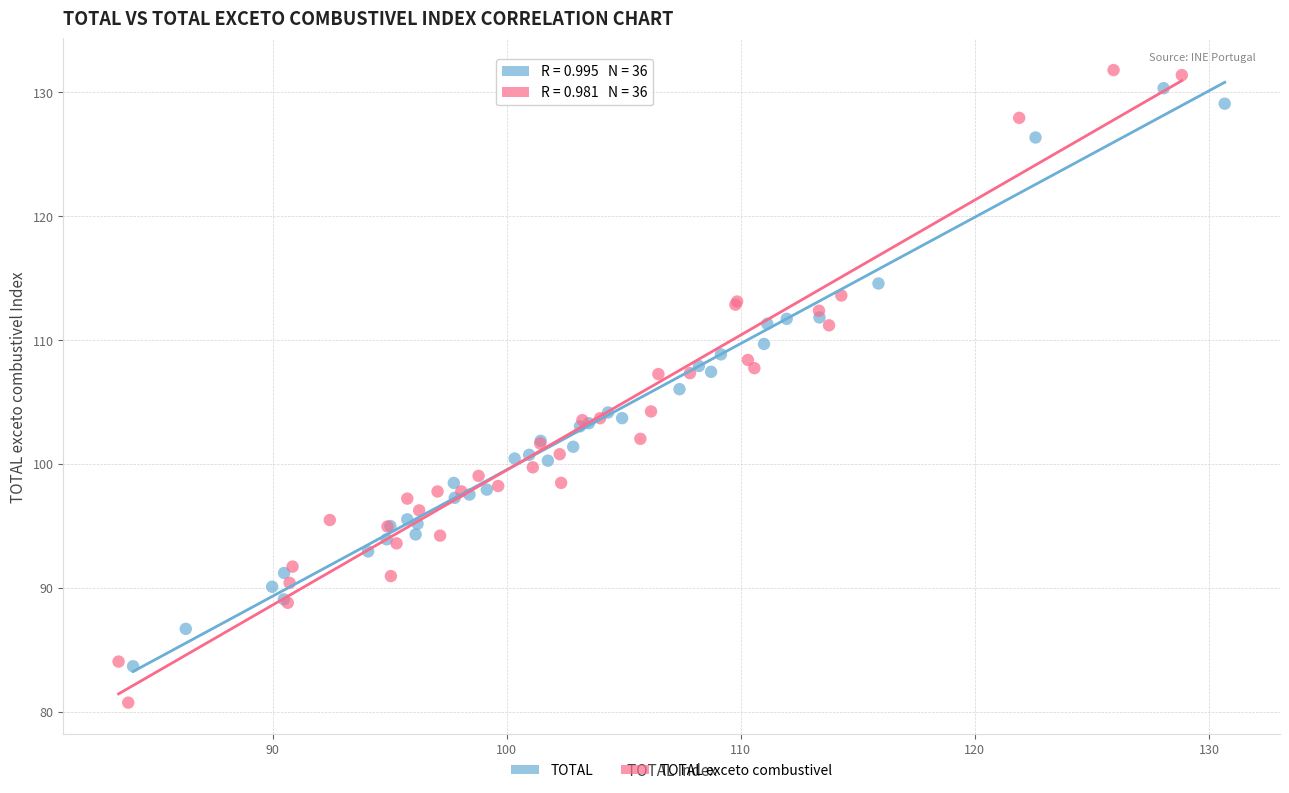

Which series has the largest Y range (max minus min)?

TOTAL exceto combustivel